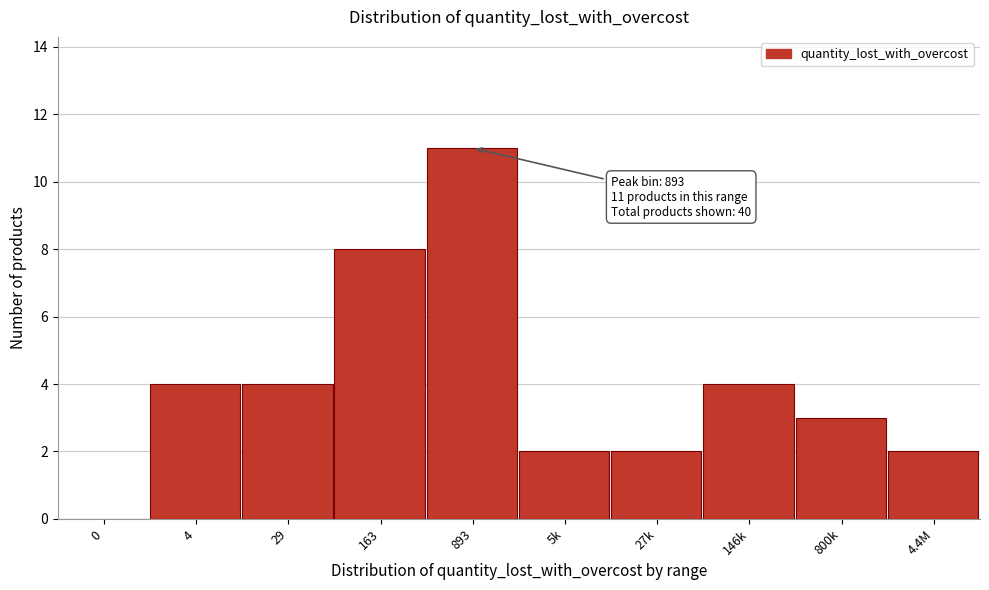

Reading left to right, transcribe all the data shown in this chart.

0=0	4=4	29=4	163=8	893=11	5k=2	27k=2	146k=4	800k=3	4.4M=2